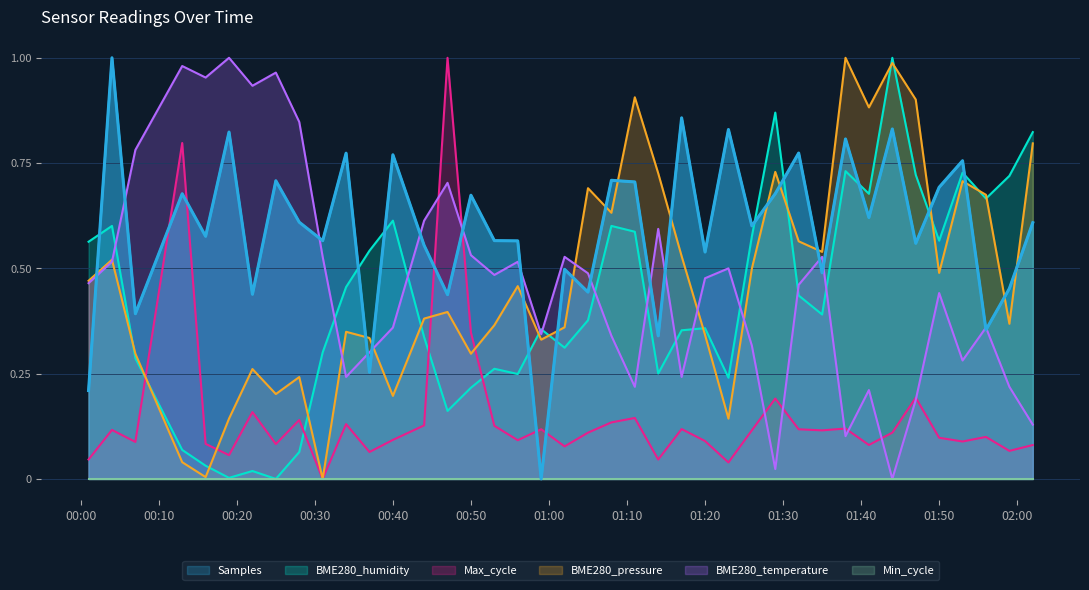

Where is BME280_pressure nearest to the value 0?

2022/07/20 00:31